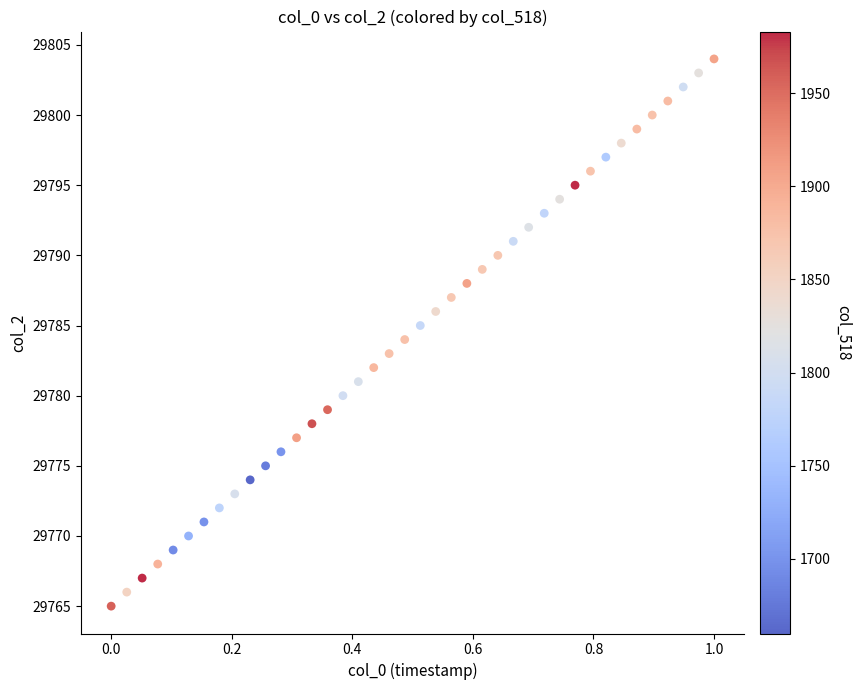

What is the range of Y values (max minus min)?

39